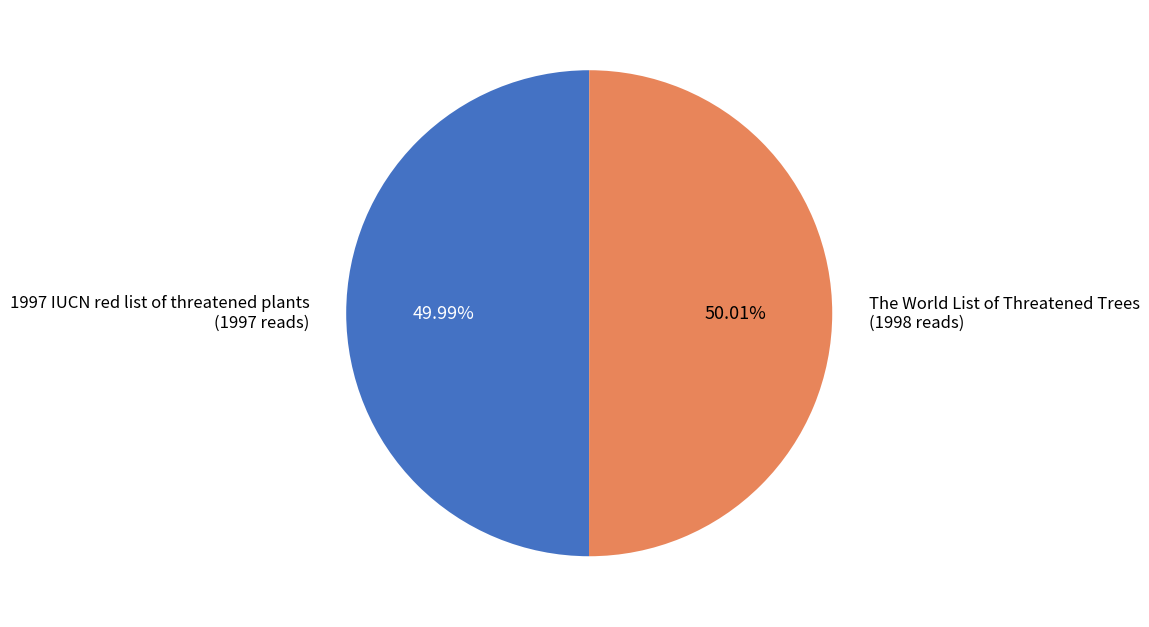

What is the ratio of the value at 1997 IUCN red list of threatened plants to the value at The World List of Threatened Trees?

1.0